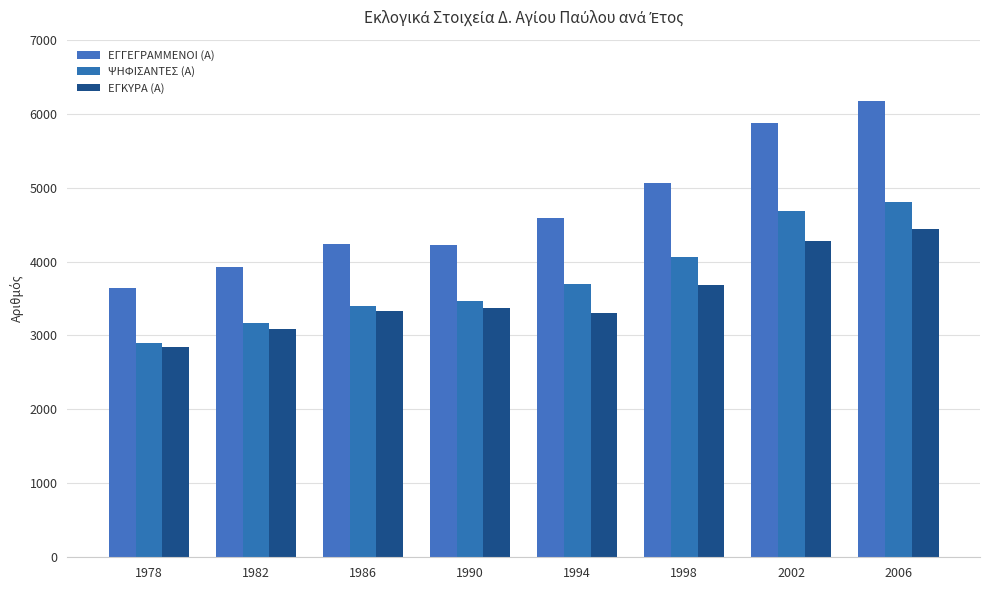

Reading left to right, extract all data points from this chart.

ΕΓΓΕΓΡΑΜΜΕΝΟΙ (Α): 1978=3645	1982=3931	1986=4240	1990=4229	1994=4582	1998=5058	2002=5874	2006=6170
ΨΗΦΙΣΑΝΤΕΣ (Α): 1978=2900	1982=3163	1986=3403	1990=3461	1994=3697	1998=4059	2002=4677	2006=4810
ΕΓΚΥΡΑ (Α): 1978=2843	1982=3087	1986=3333	1990=3372	1994=3302	1998=3679	2002=4280	2006=4436